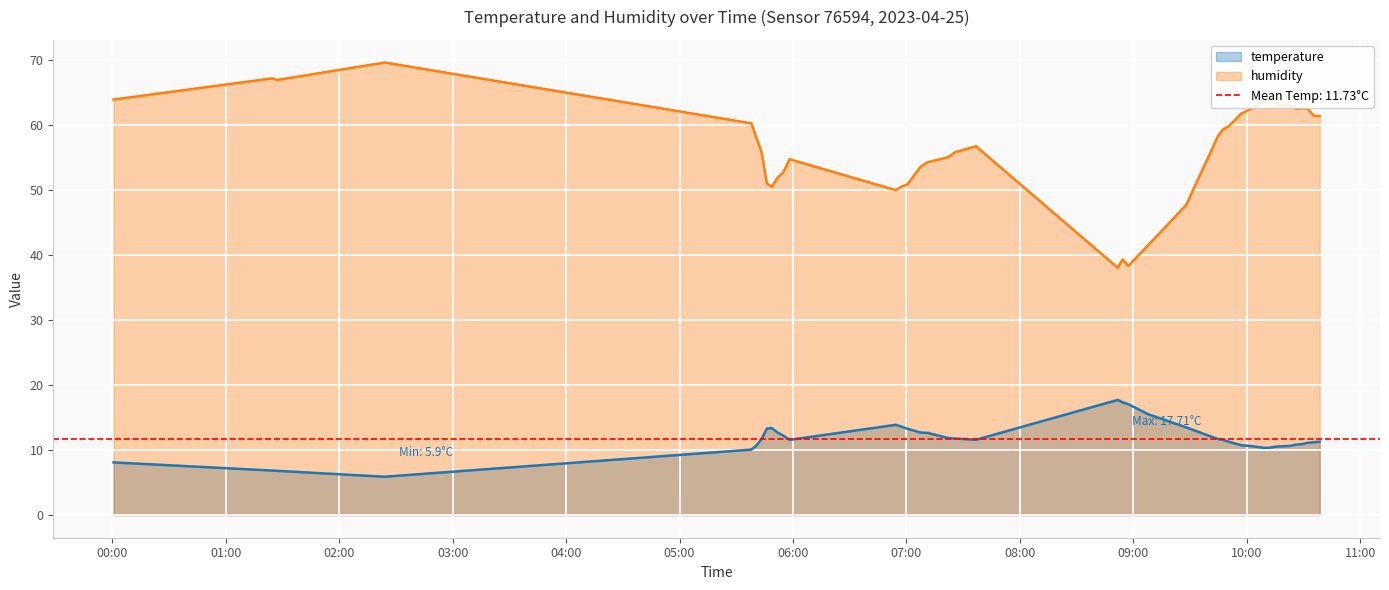

What is the sum of all temperature values?

469.3